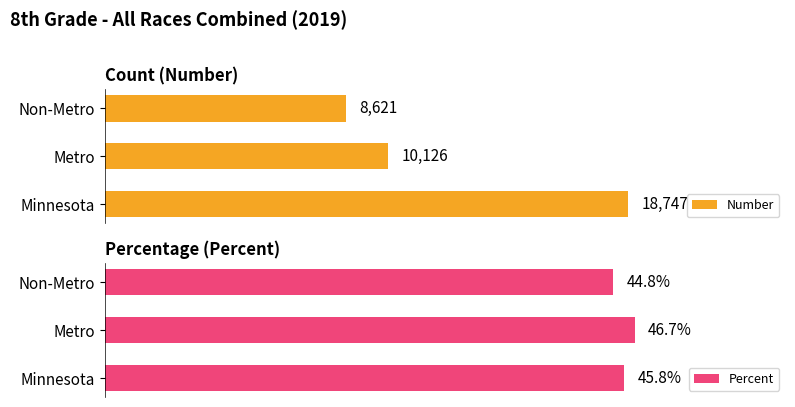

At which label is Number closest to 13684?

Metro